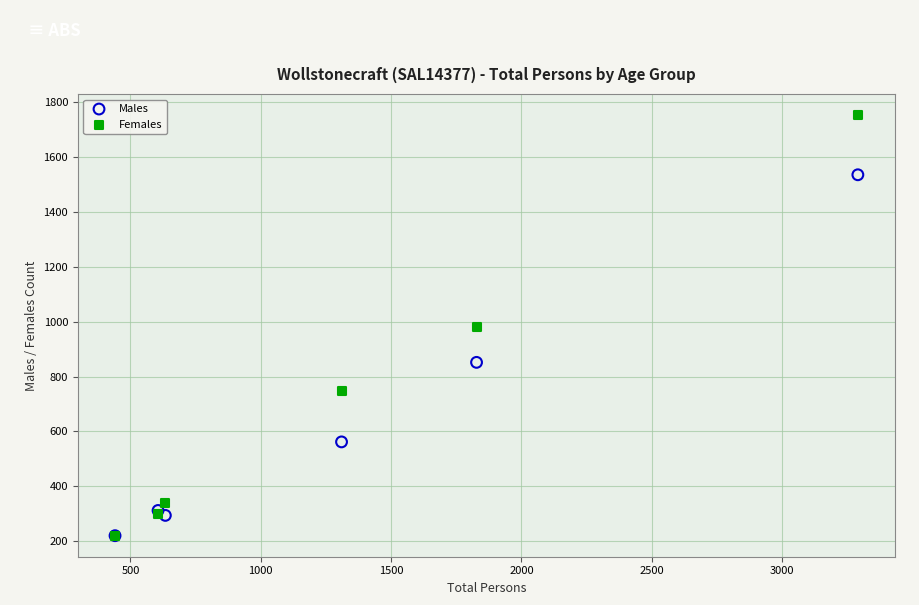

In the Males series, what Y value is closest to 878?

852